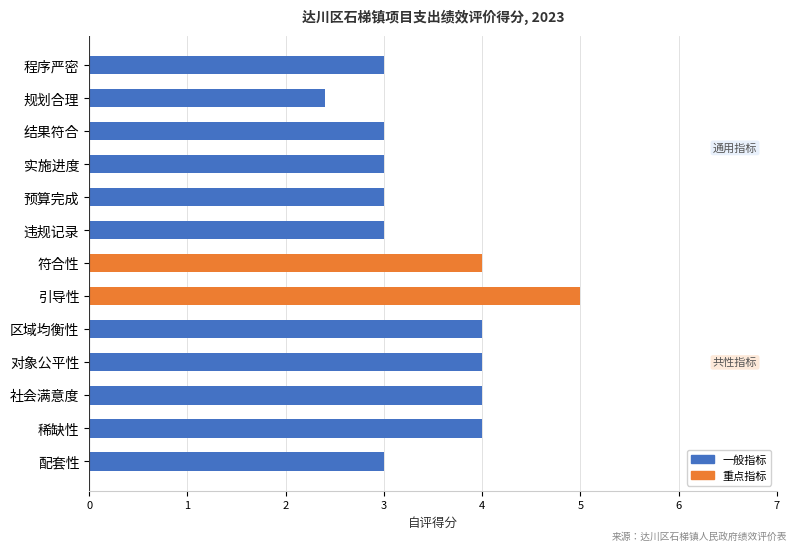

Is it true that the value at 社会满意度 is 1.5?

False